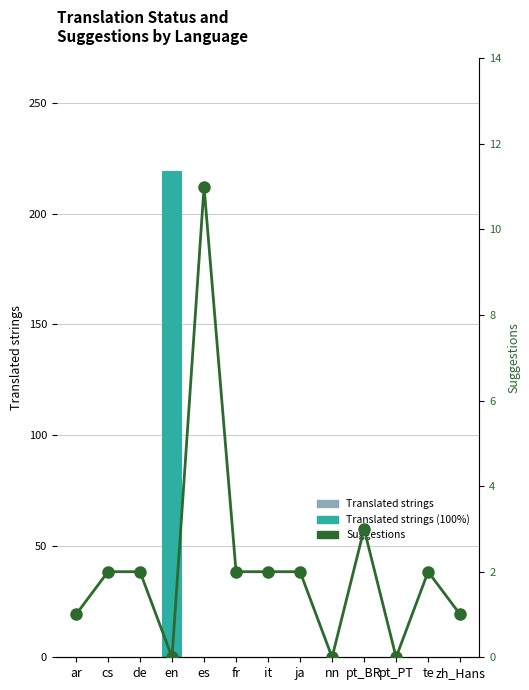

Reading left to right, what are all the values shown in this chart?

Translated strings: 0	0	0	219	0	0	0	0	0	0	0	0	0
Suggestions: 1	2	2	0	11	2	2	2	0	3	0	2	1